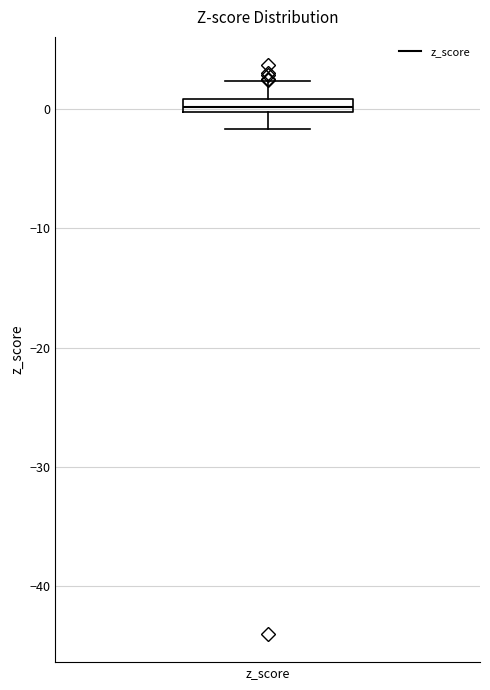

Where is the upper edge of the box for z_score on the y-axis? The values are not printed on the chart, so give them approximately, as read against the axis.

1